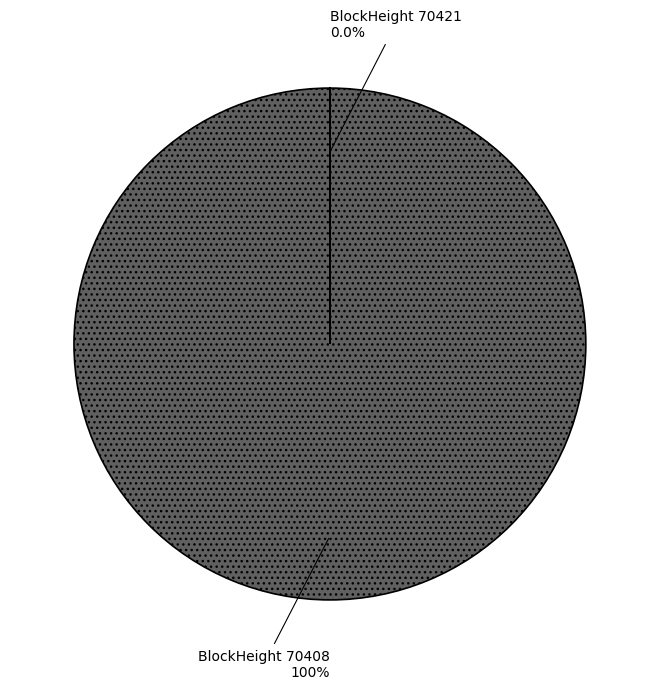

To the nearest percent, what is the average slice percentage?

50%